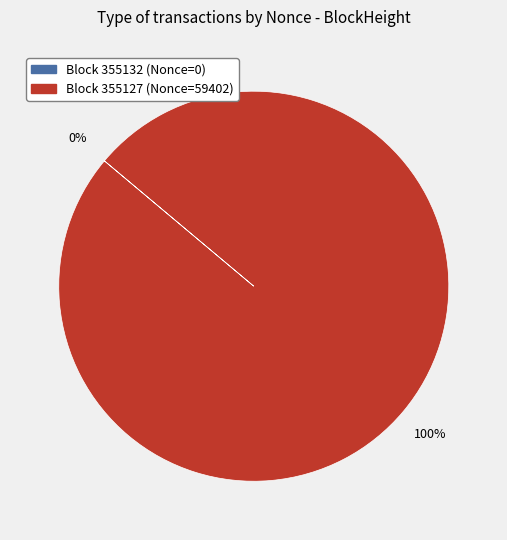

Combined, what portion of the pie is 355127 and 355132?

100.0%